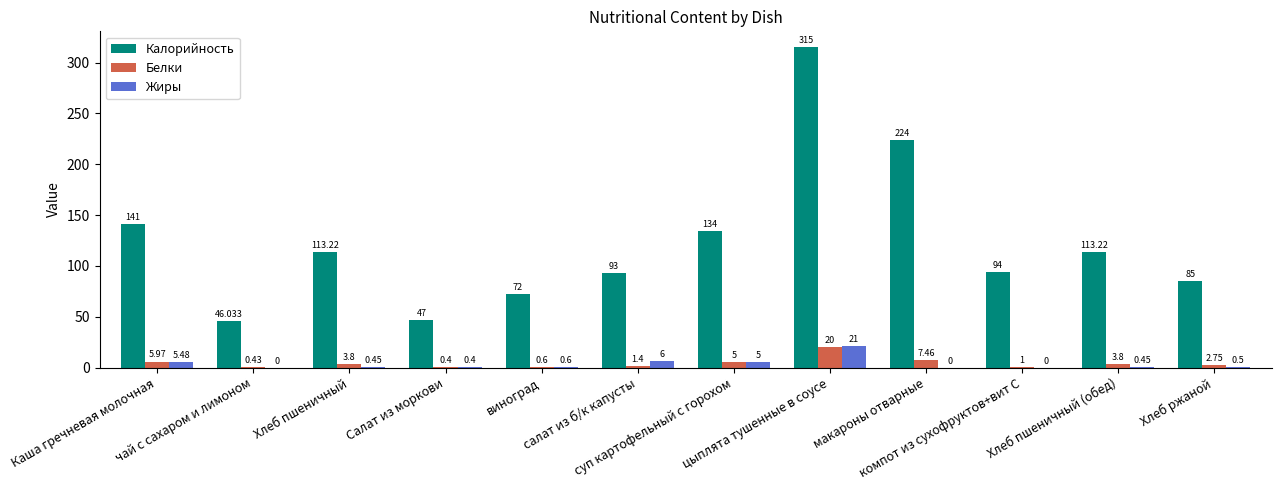

The Калорийность series shows 450.2 at цыплята тушенные в соусе. True or false?

False